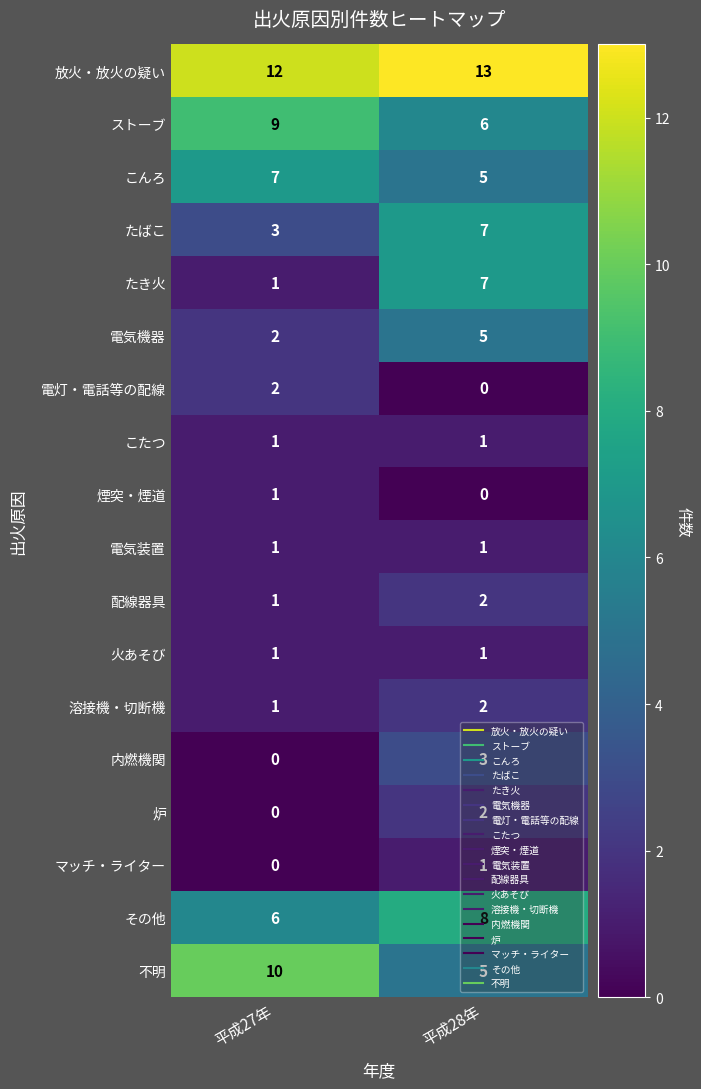

What is the sum of the 溶接機・切断機 values at 平成27年 and 平成28年?

3